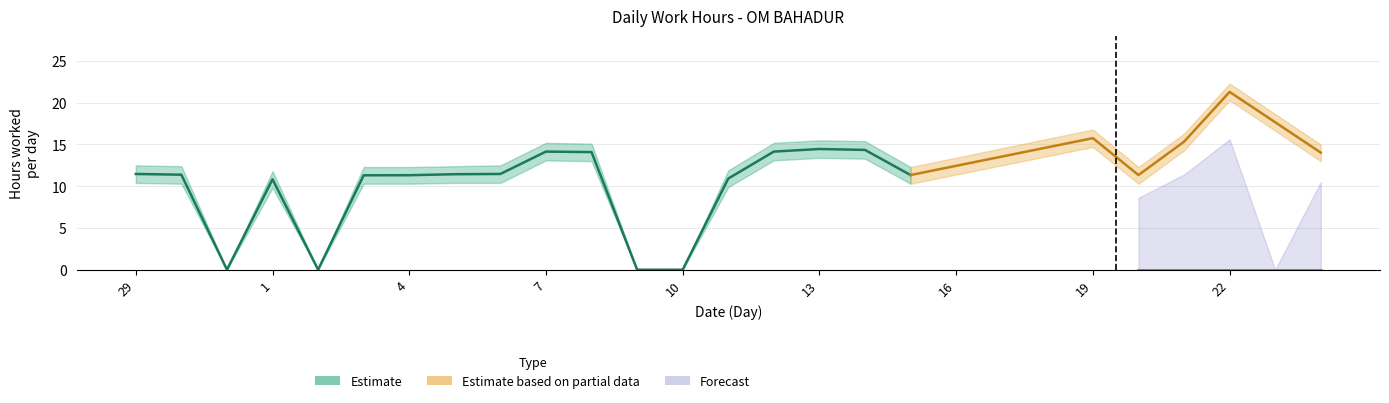

True or false: Low and Low_lower intersect in this chart.

False